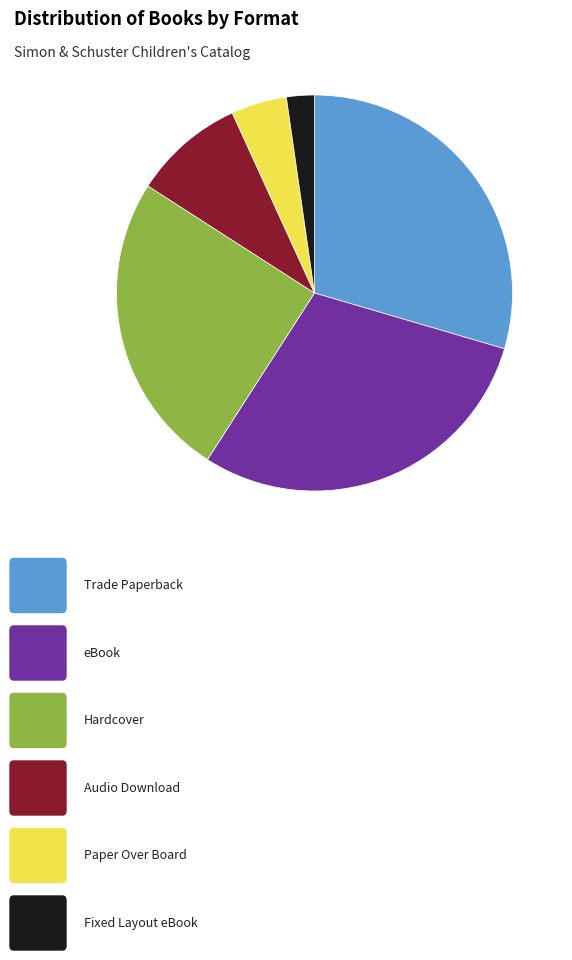

Is there any slice that represents more than half of the pie?

No